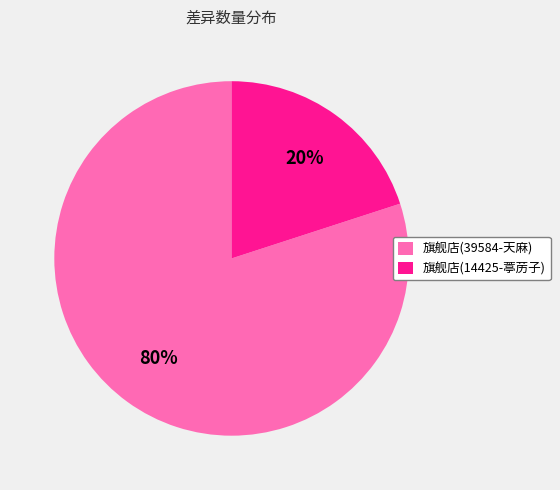

True or false: 旗舰店(14425-葶苈子) accounts for 31% of the total.

False